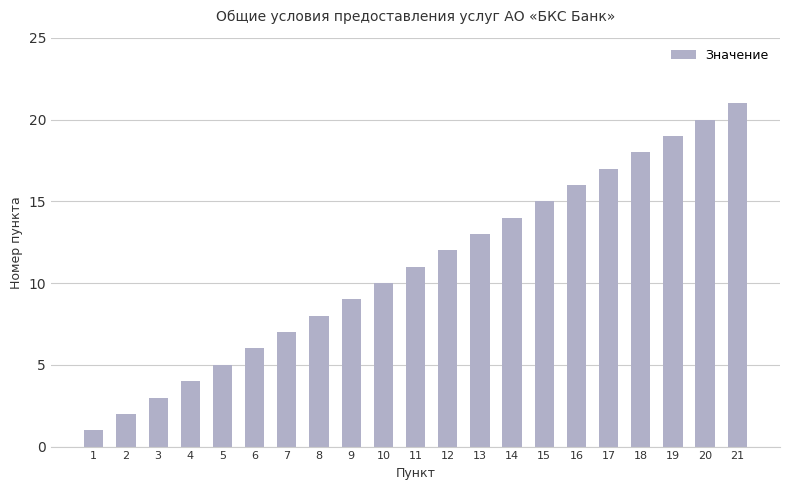

Are the bars grouped side by side (vs. stacked)?

No